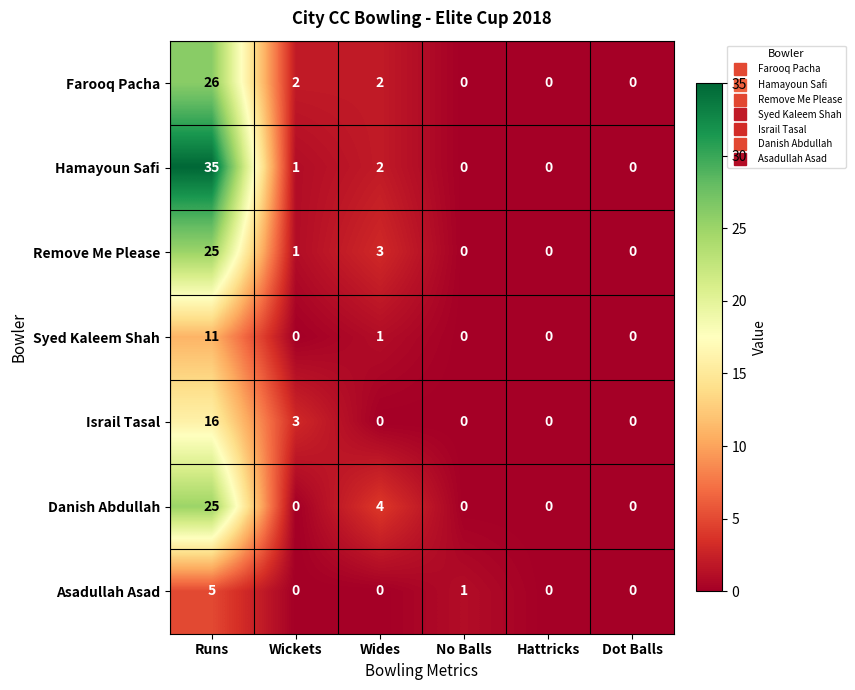

Which category has the highest value across all series?

Runs